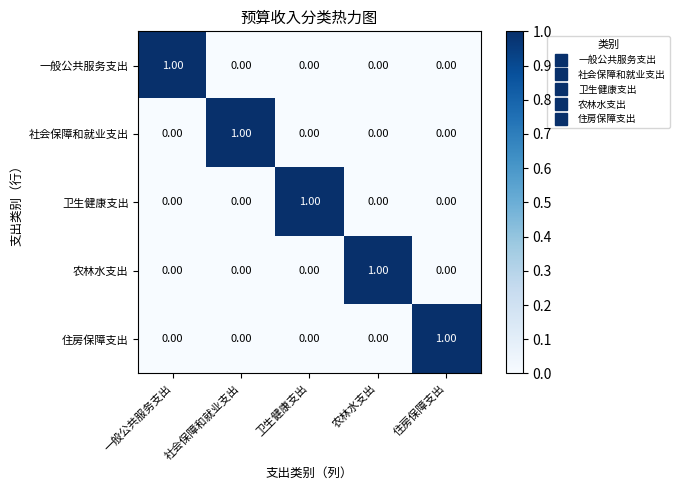

At which label does 农林水支出 reach its peak?

农林水支出